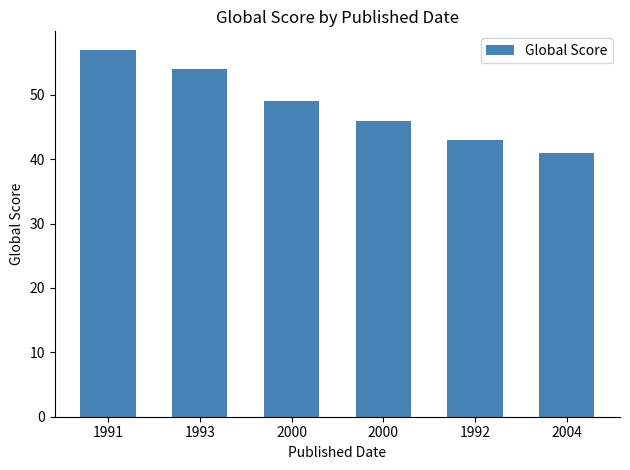

Are the bars horizontal?

No